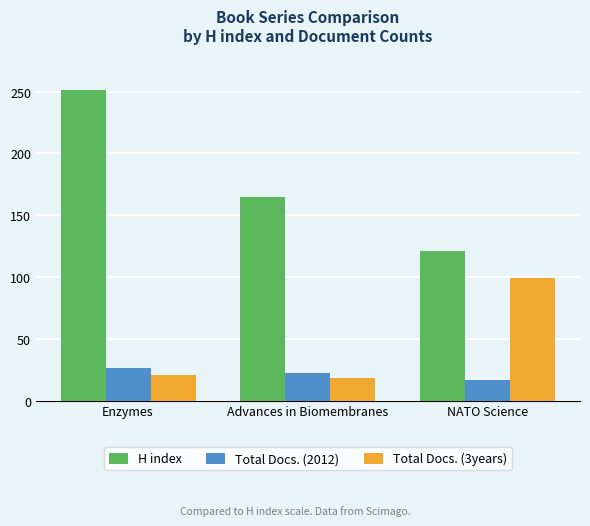

Does the chart contain stacked bars?

No